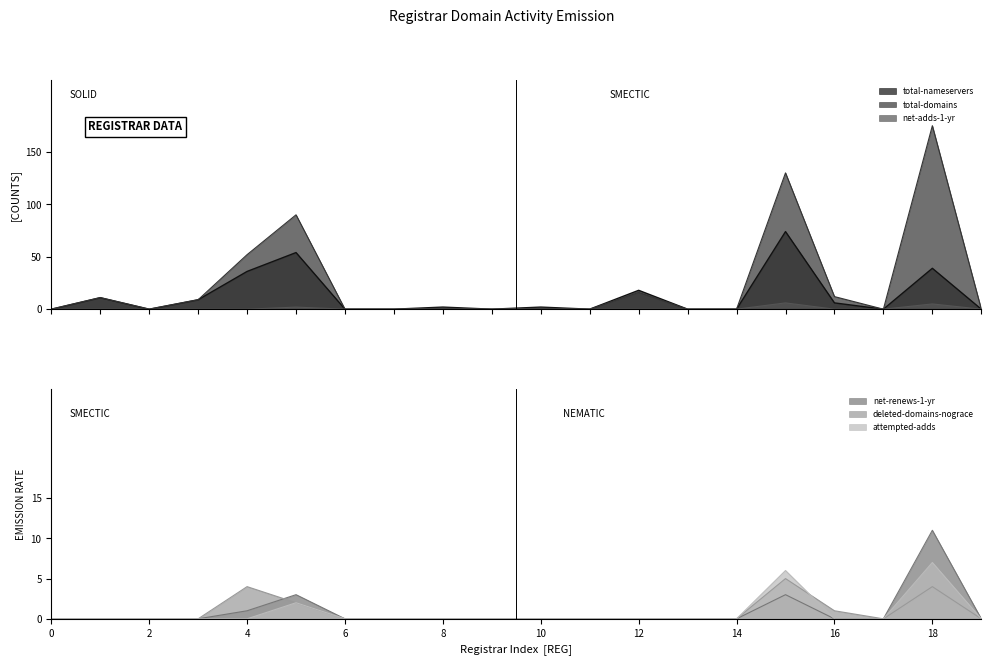

What is the average value of the attempted-adds series?

1